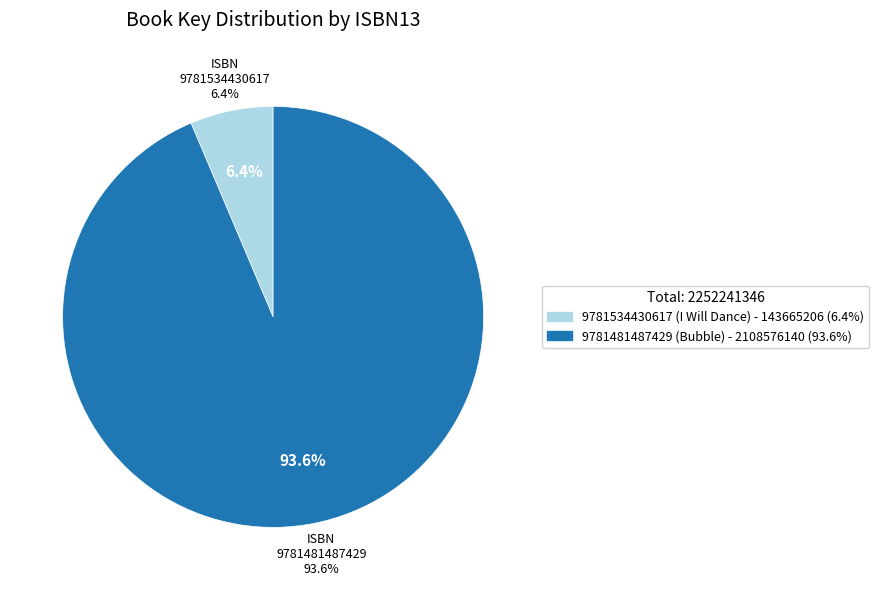

True or false: 9781534430617 accounts for 13% of the total.

False